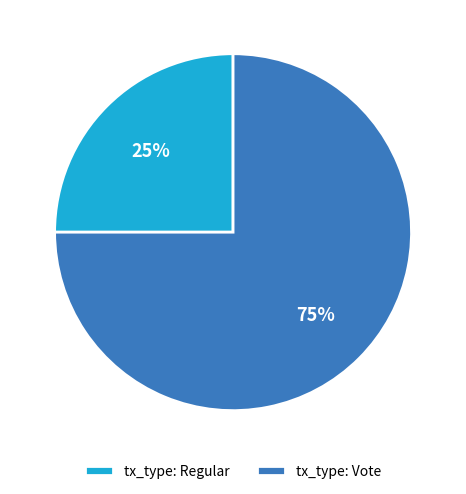

Is the sum of tx_type: Vote and tx_type: Regular greater than half?

Yes